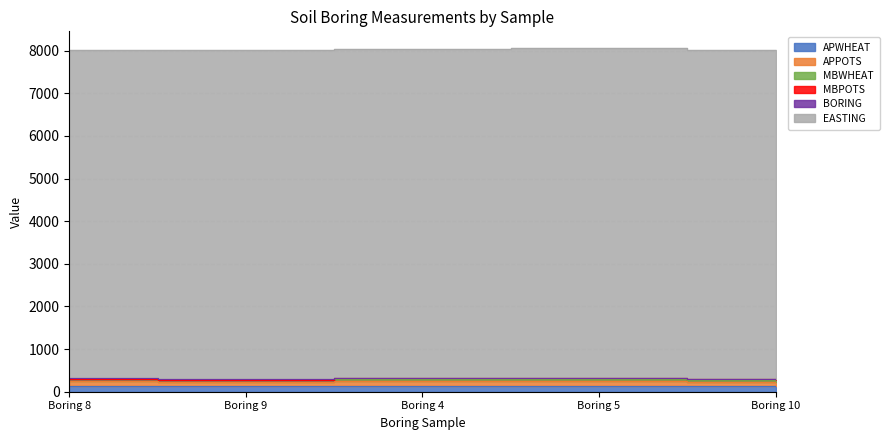

What is the label of the 1st point from the right?

Boring 10